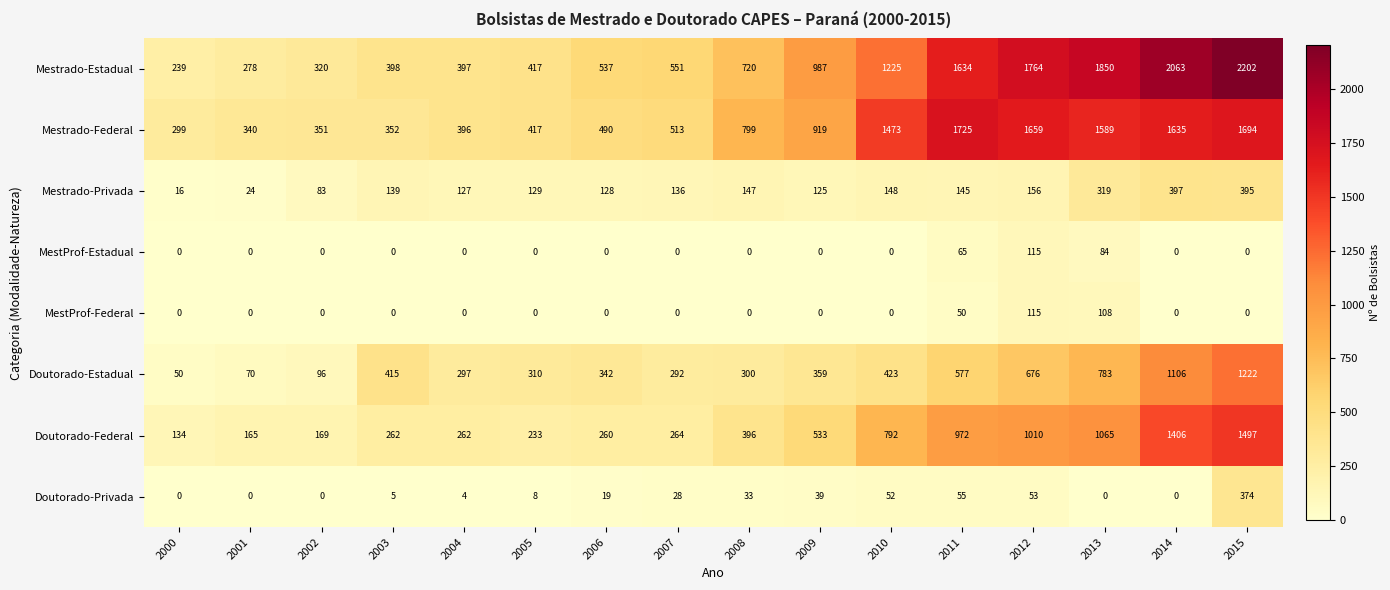

The value of Doutorado-Federal at 2006 is 59. True or false?

False